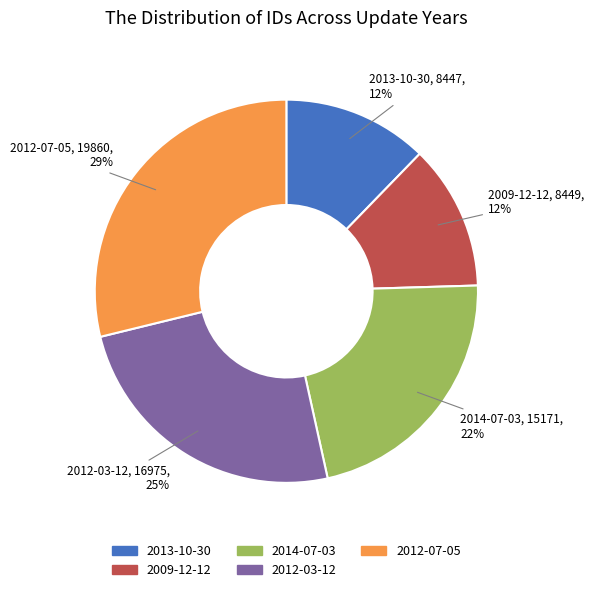

How many segments does this pie chart have?

5